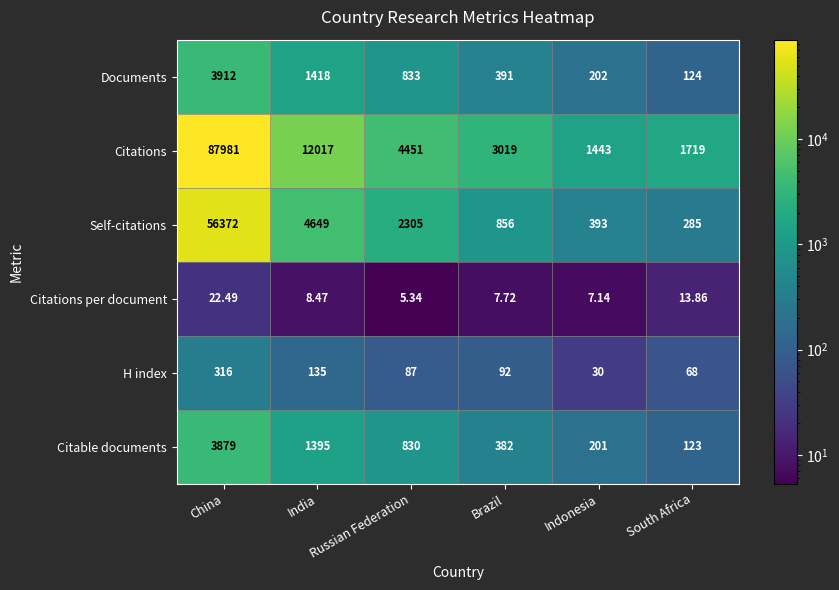

Which series has the largest range (max minus min)?

Citations